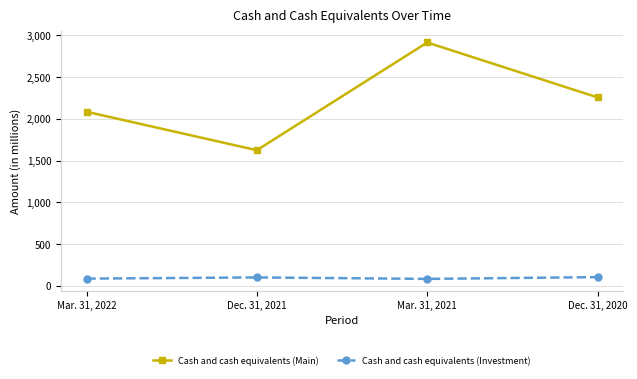

What is the label of the 1st point from the left?

Mar. 31, 2022